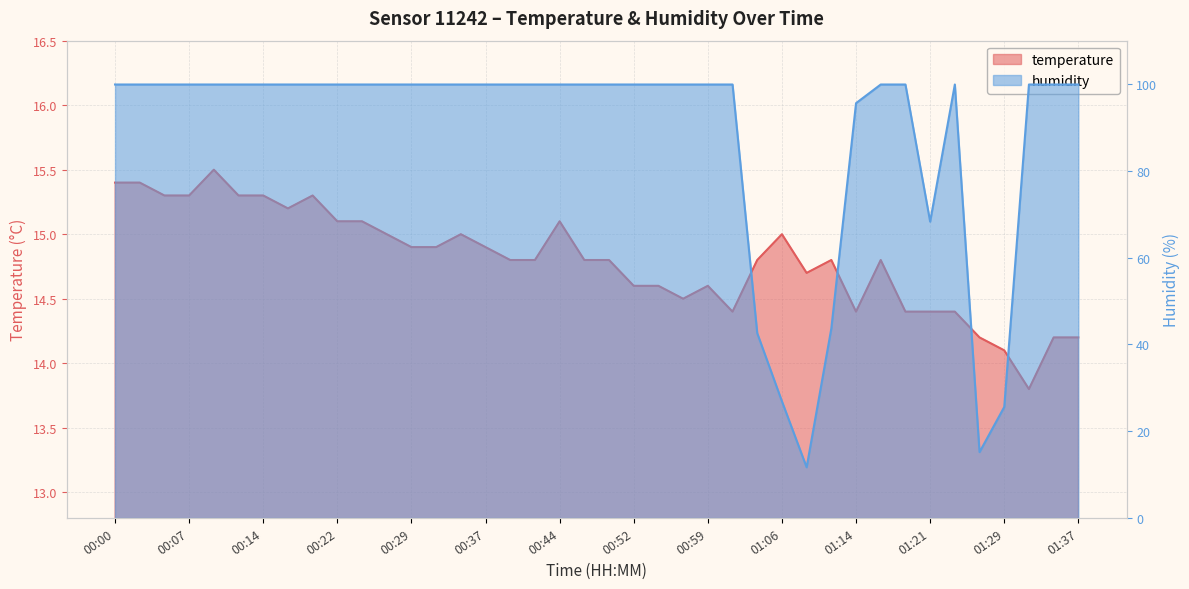

List the series in order of their peak value, lowest first.

temperature, humidity